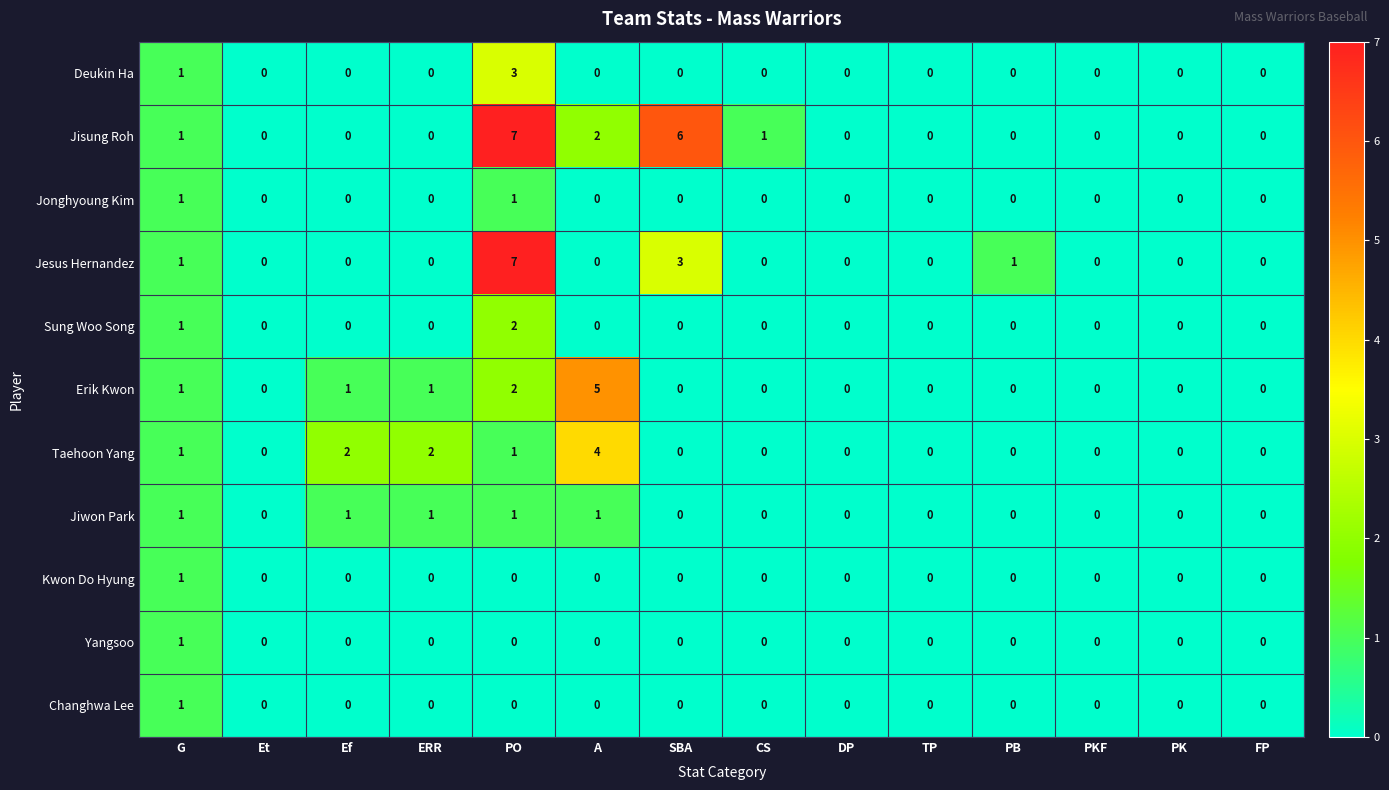

Which series has the largest total across all categories?

Jisung Roh